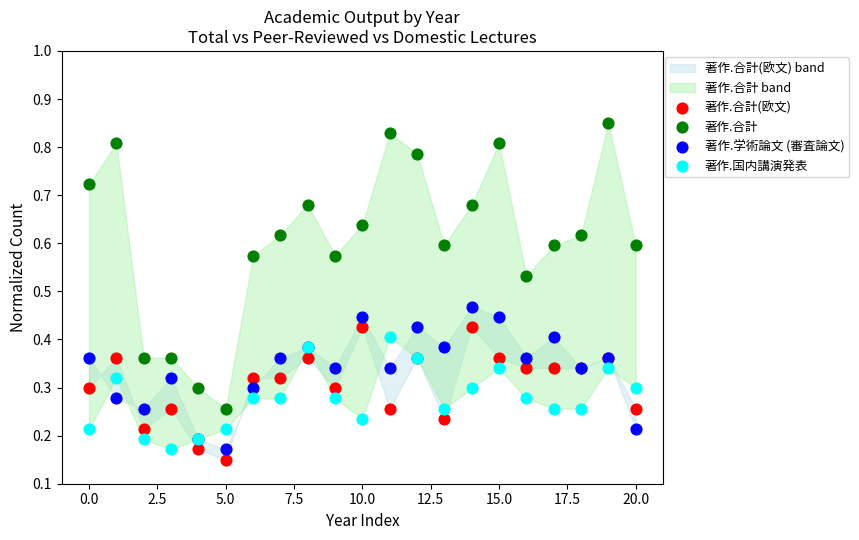

Which series reaches the maximum Y coordinate?

著作.合計